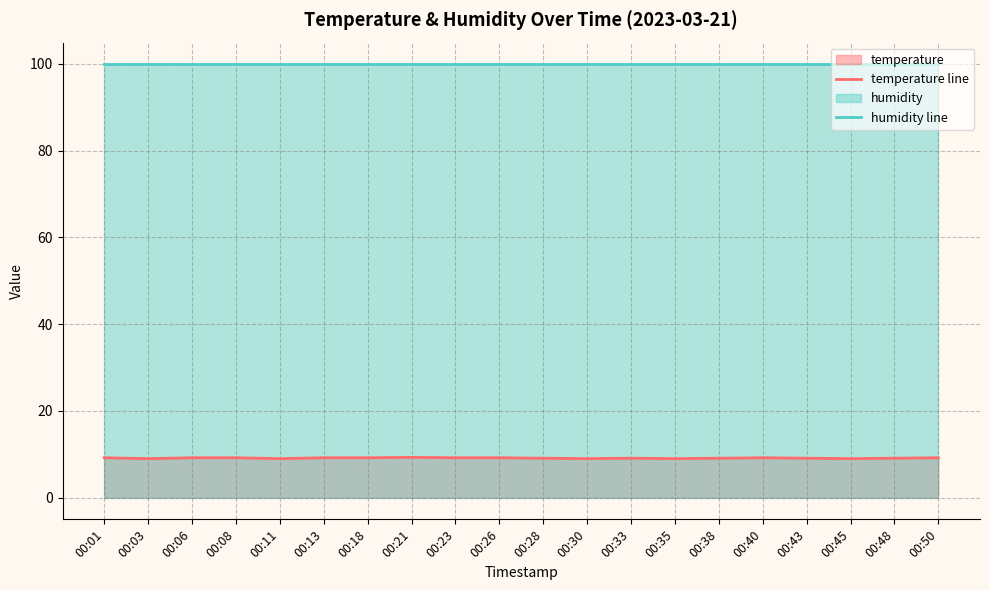

True or false: temperature line and humidity line intersect in this chart.

False